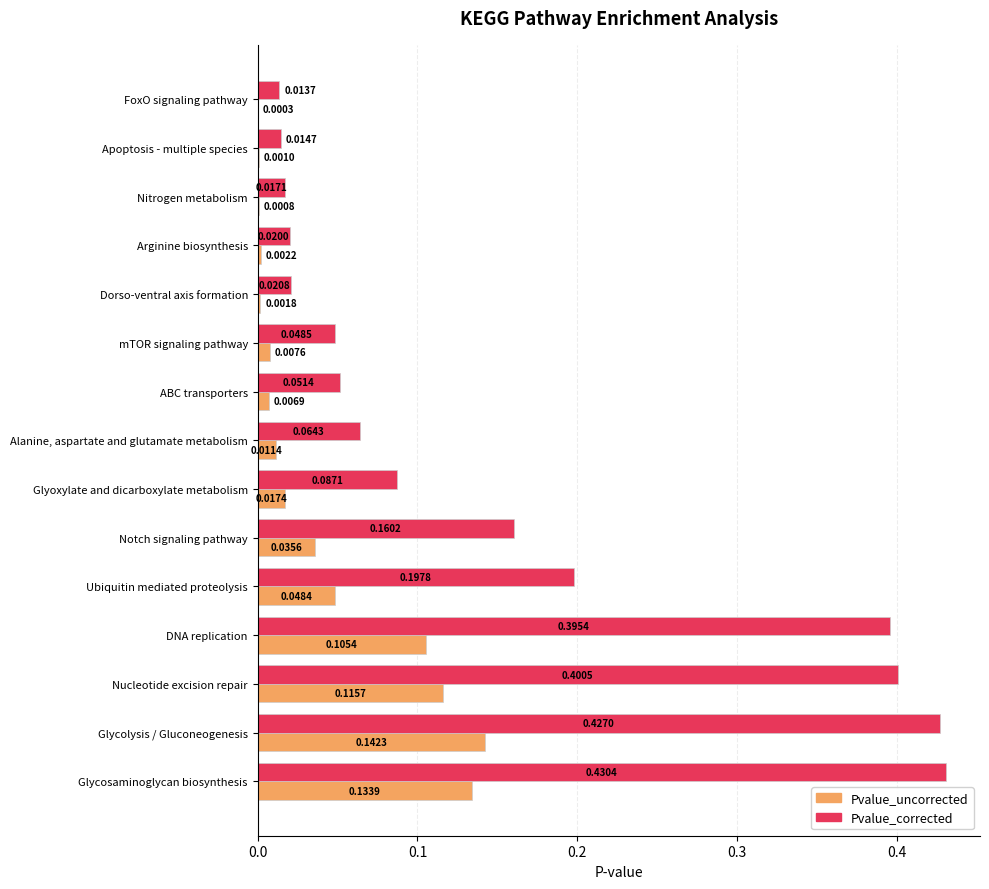

At which label does Pvalue_uncorrected reach its peak?

Glycolysis / Gluconeogenesis